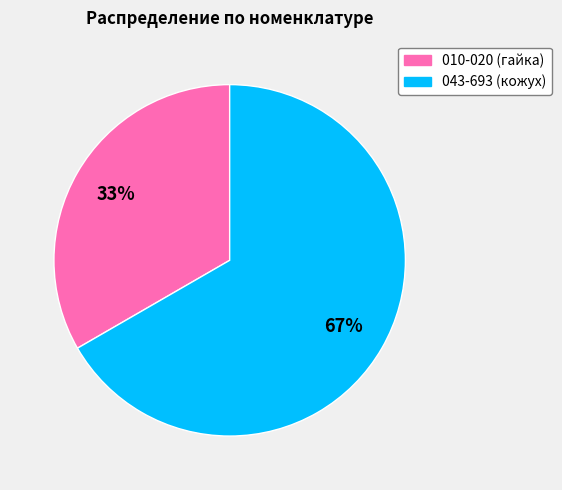

Which has a higher value, 043-693 (кожух) or 010-020 (гайка)?

043-693 (кожух)